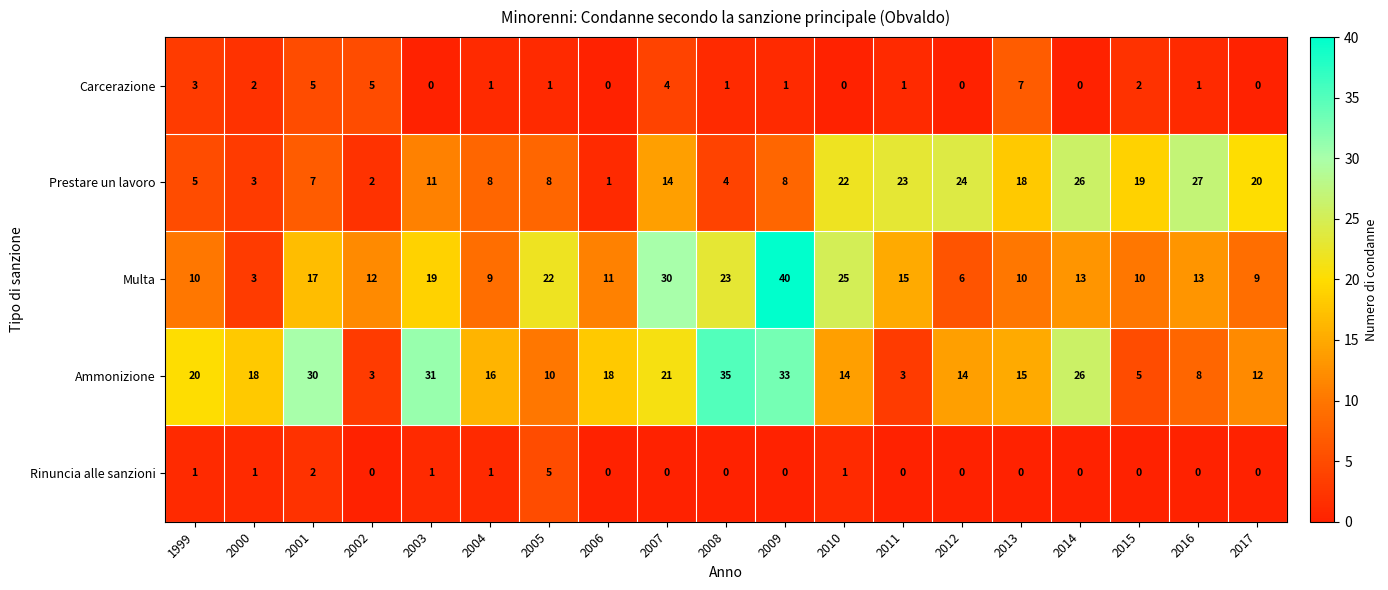

What is the difference between the Multa values at 2015 and 2001?

7